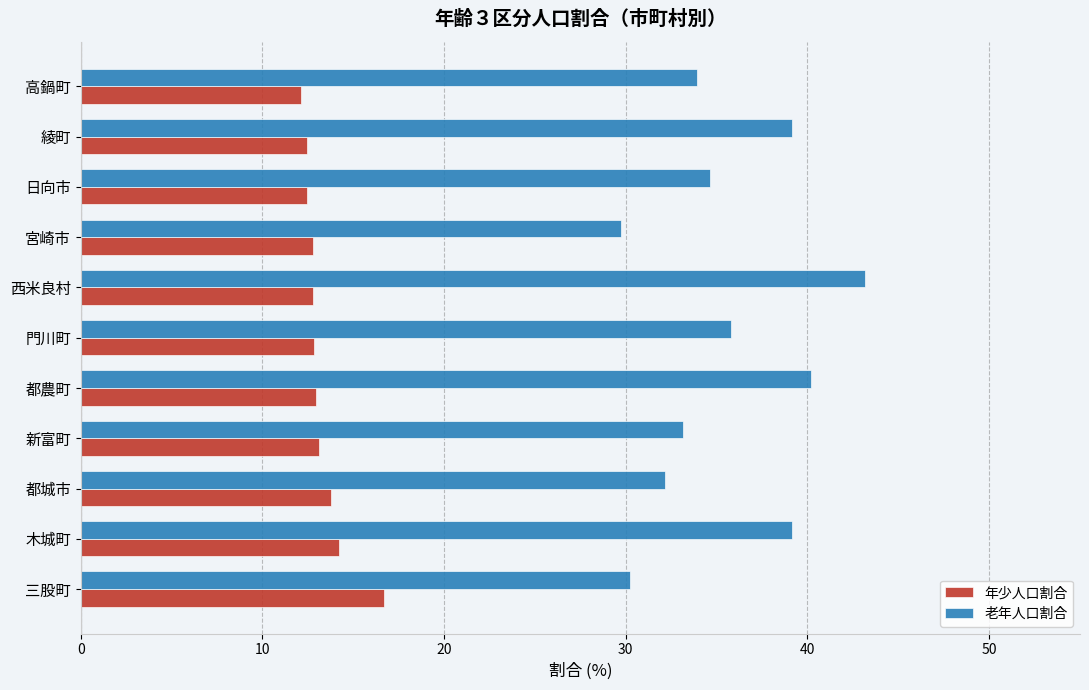

At which category is the sum across all series the highest?

西米良村